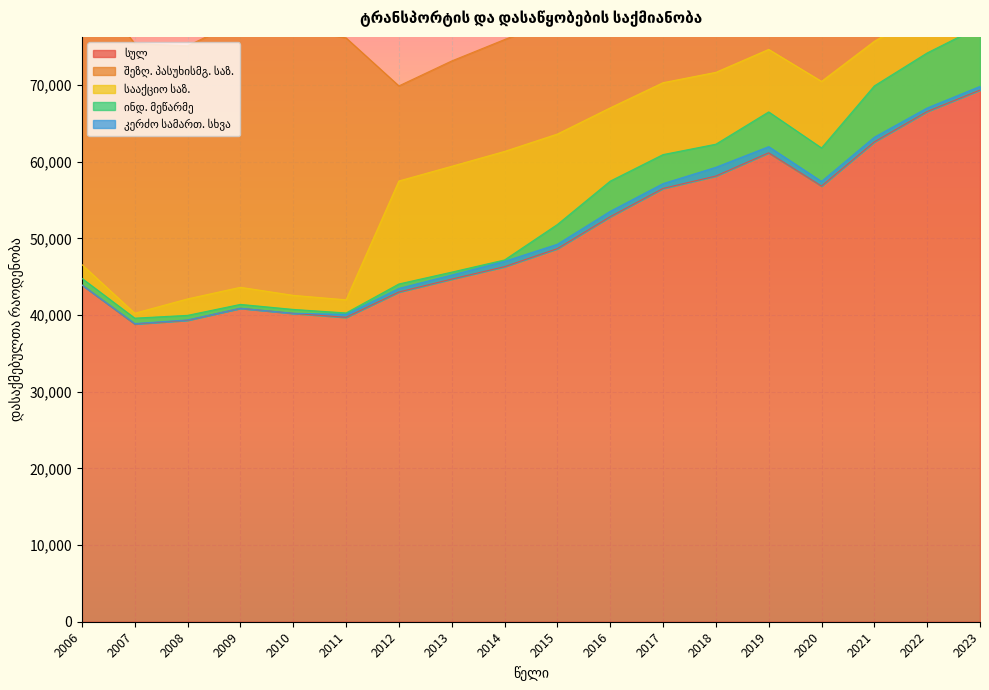

At which category does the chart reach its peak across all series?

2023